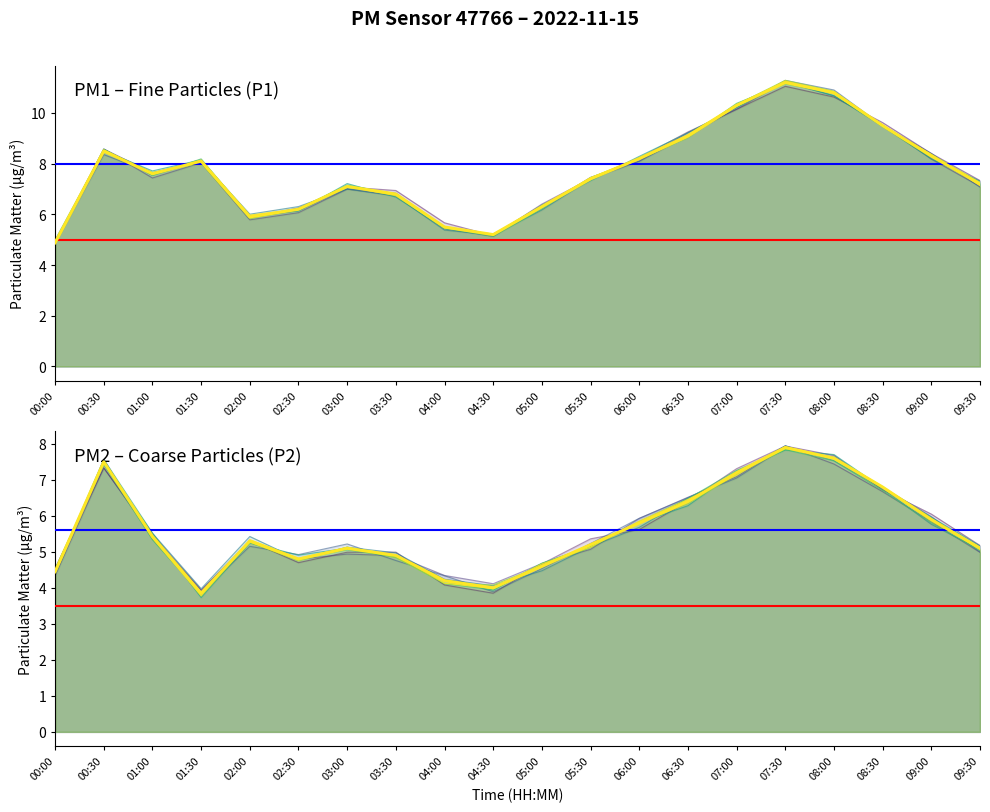

Where is the first local maximum for P1?

00:30